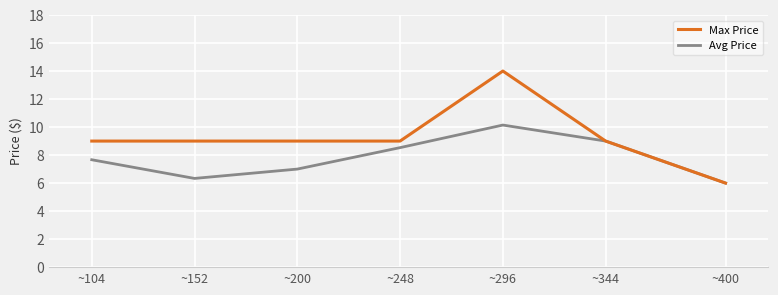

Rank the series at ~152 from lowest to highest value.

Avg Price, Max Price